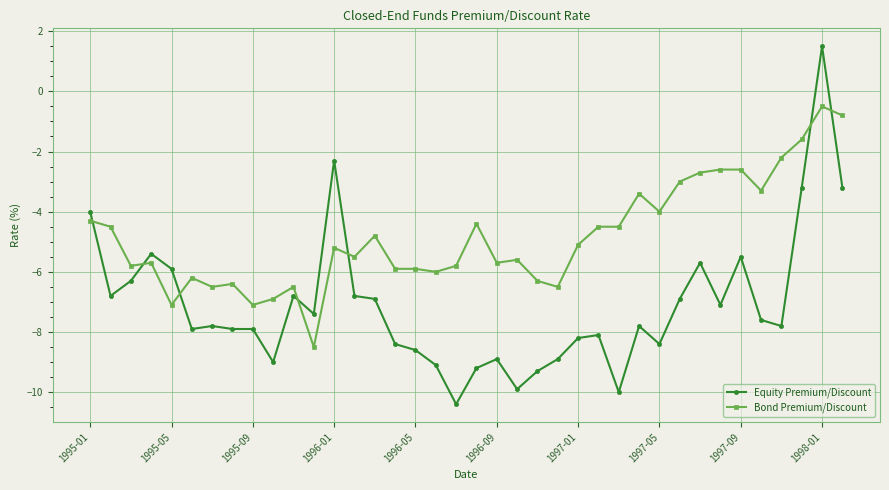

What is the maximum value shown in the chart?

1.5